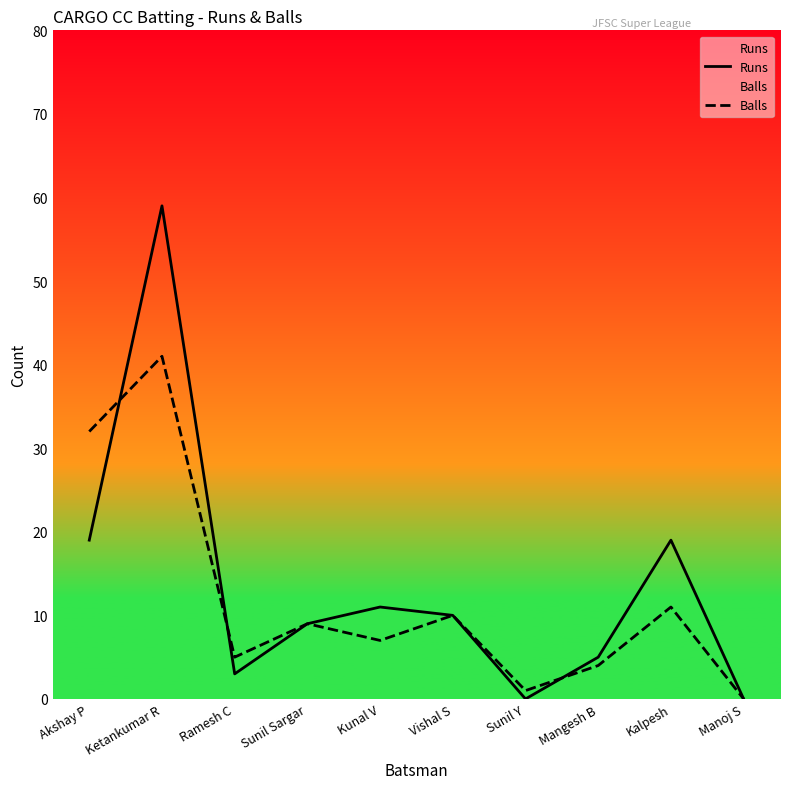

Rank the series at Manoj S from lowest to highest value.

Runs, Balls